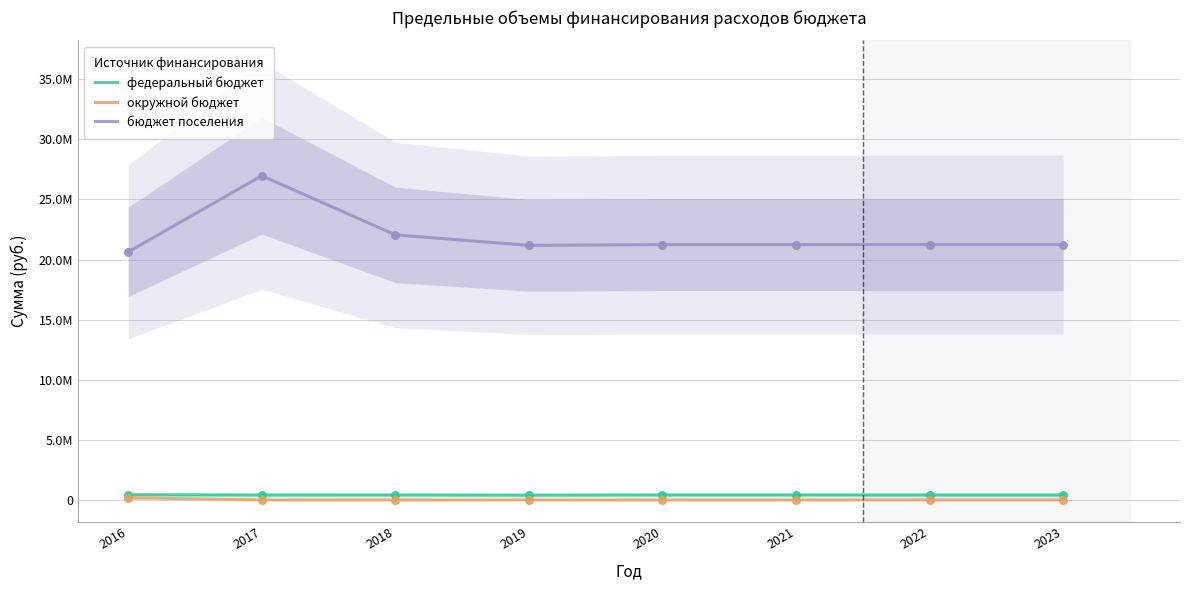

What is the total value across all series at 2023?

21653100.0